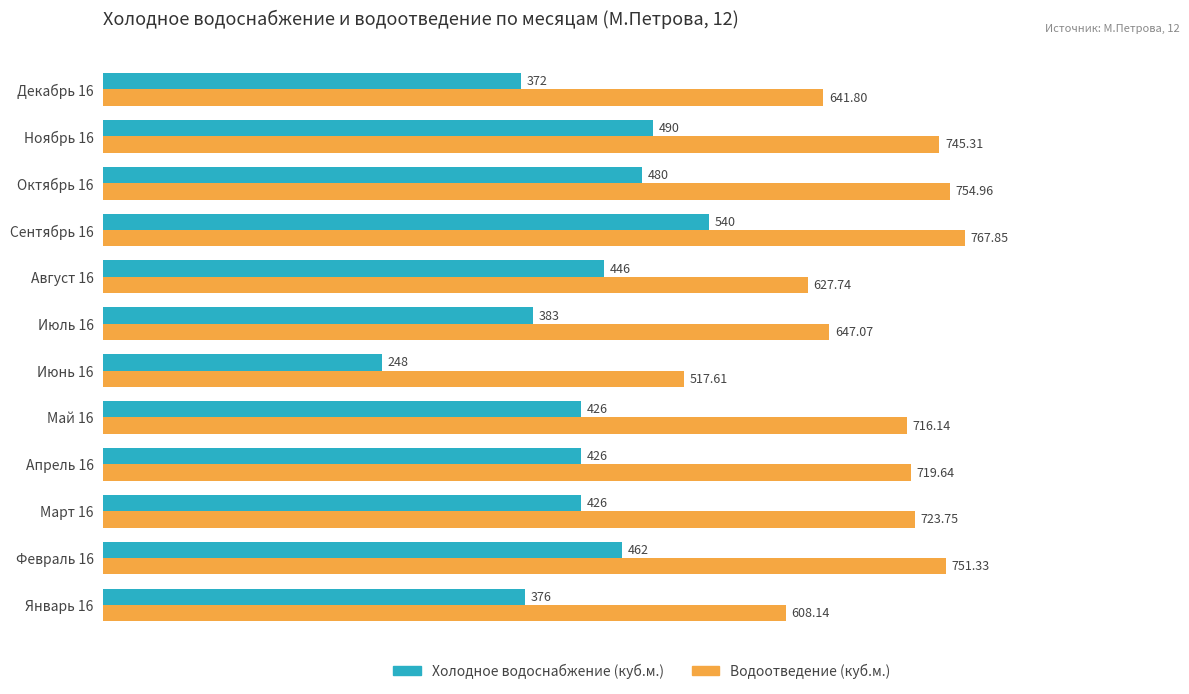

What is the difference between the Холодное водоснабжение (куб.м.) values at Сентябрь 16 and Май 16?

114.0